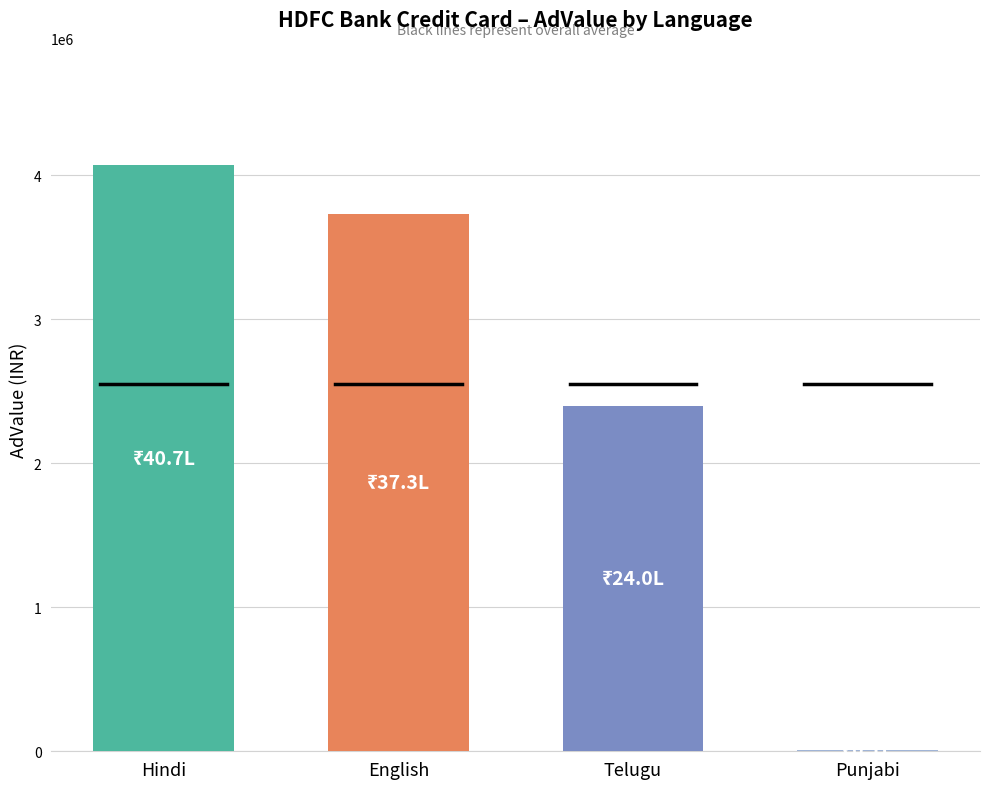

The chart shows a value of 48508 at 23. True or false?

False